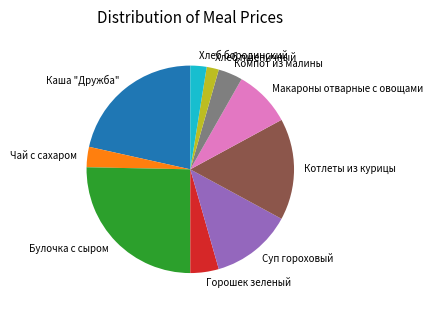

Which slice is the smallest?

Хлеб пшеничный